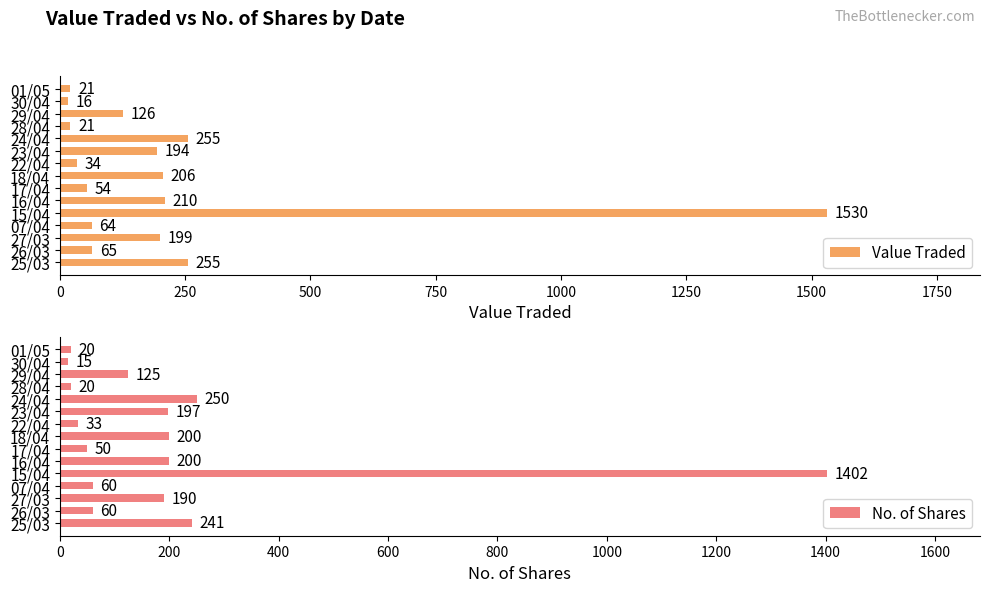

What is the difference between the maximum and minimum values in the Value Traded series?

1514